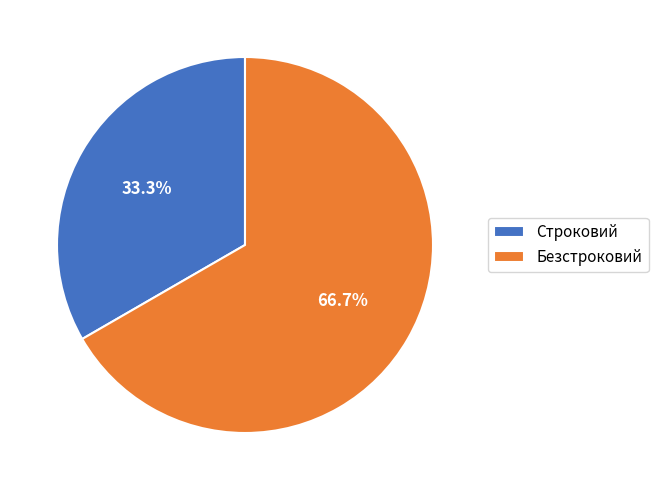

Is Строковий the majority of the pie?

No